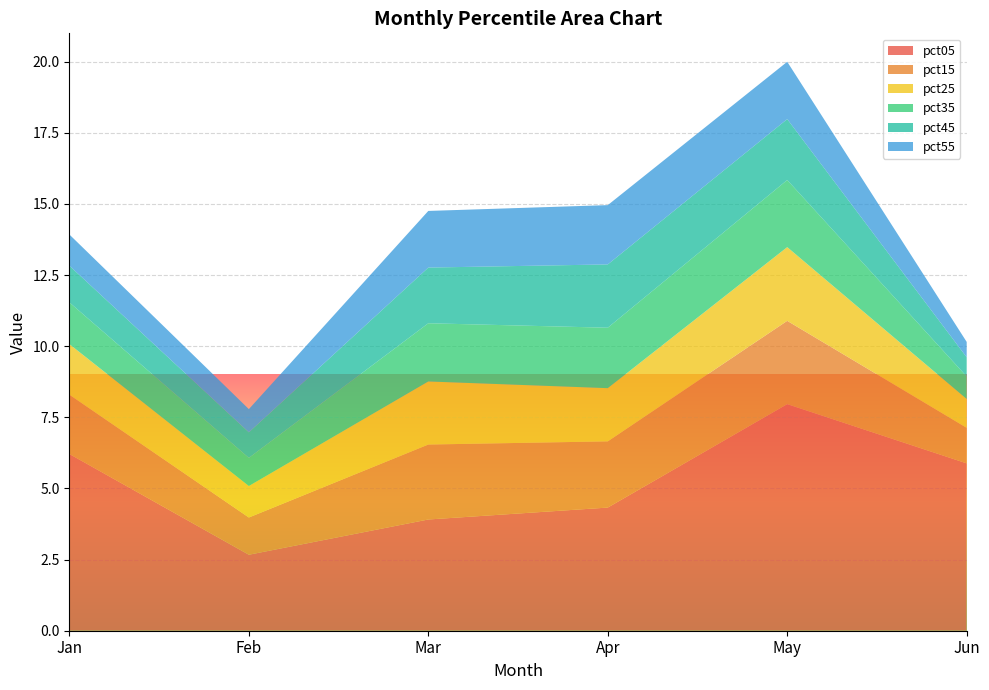

Reading left to right, list all the values displayed in this chart.

pct05: Jan=6.2	Feb=2.7	Mar=3.9	Apr=4.3	May=8.0	Jun=5.9
pct15: Jan=2.1	Feb=1.3	Mar=2.6	Apr=2.3	May=2.9	Jun=1.2
pct25: Jan=1.8	Feb=1.1	Mar=2.2	Apr=1.9	May=2.6	Jun=1.0
pct35: Jan=1.5	Feb=1.0	Mar=2.0	Apr=2.1	May=2.4	Jun=0.8
pct45: Jan=1.3	Feb=0.9	Mar=2.0	Apr=2.2	May=2.1	Jun=0.7
pct55: Jan=1.1	Feb=0.8	Mar=2.0	Apr=2.1	May=2.0	Jun=0.5